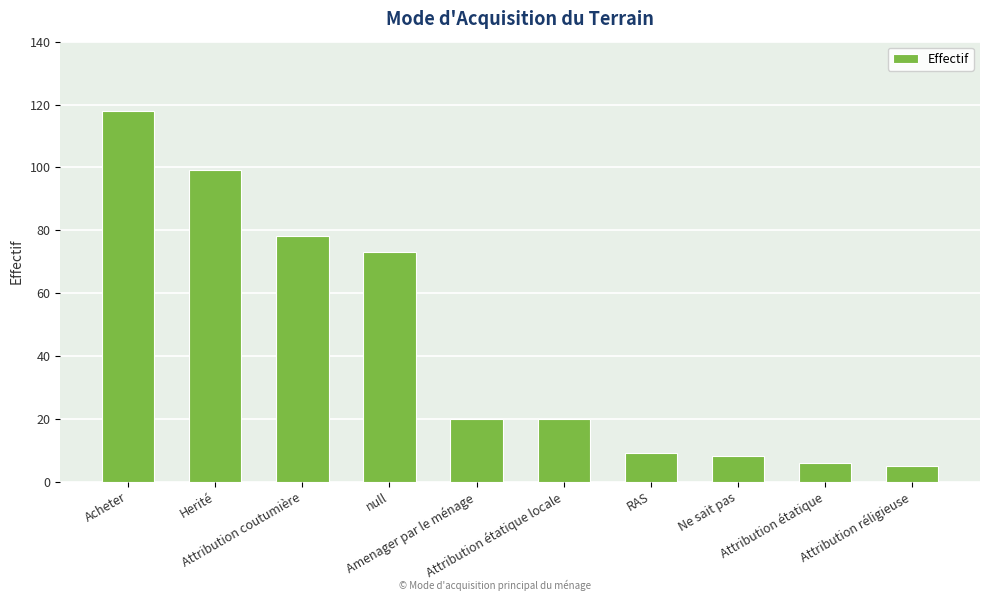

What is the difference between the second highest and second lowest values?

93